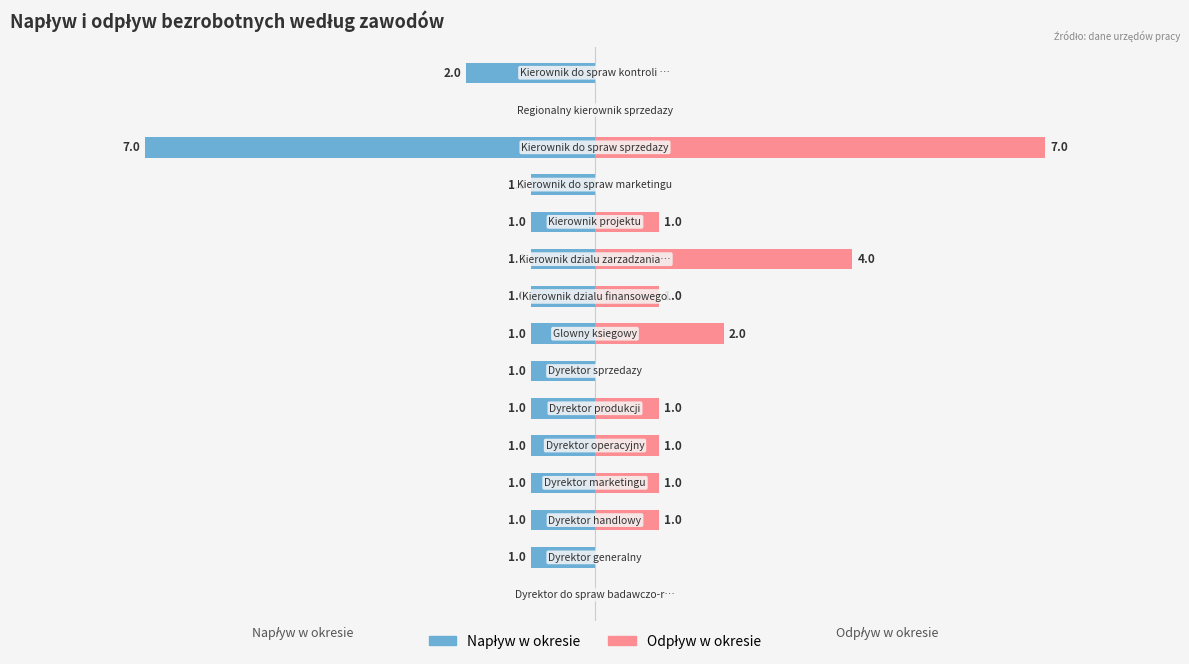

Are the bars horizontal?

Yes